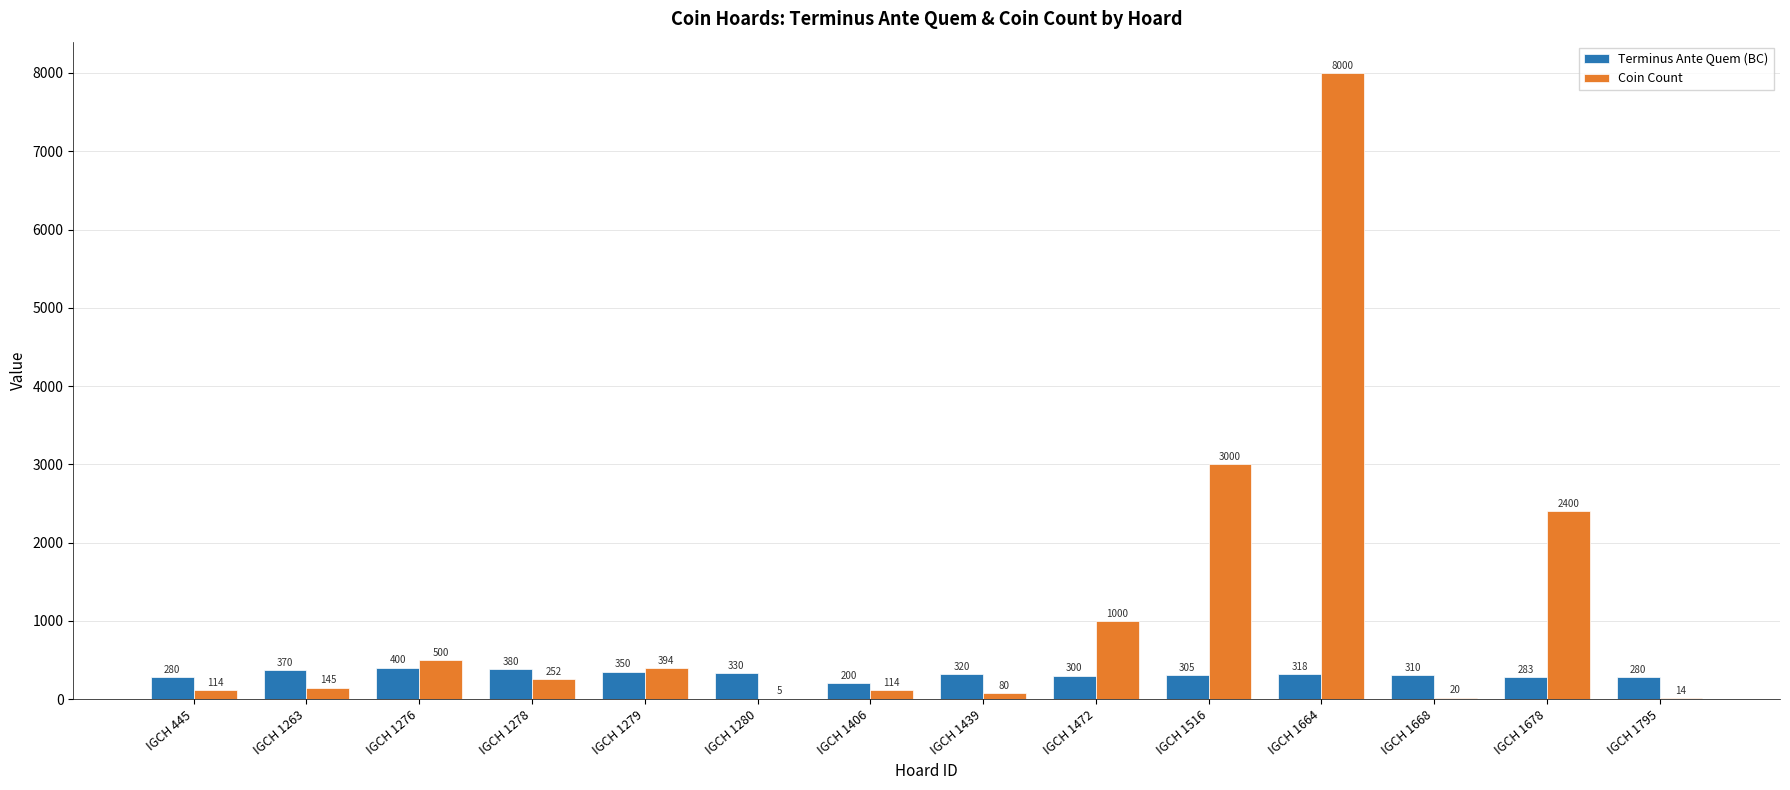

Which series has the largest total across all categories?

Coin Count